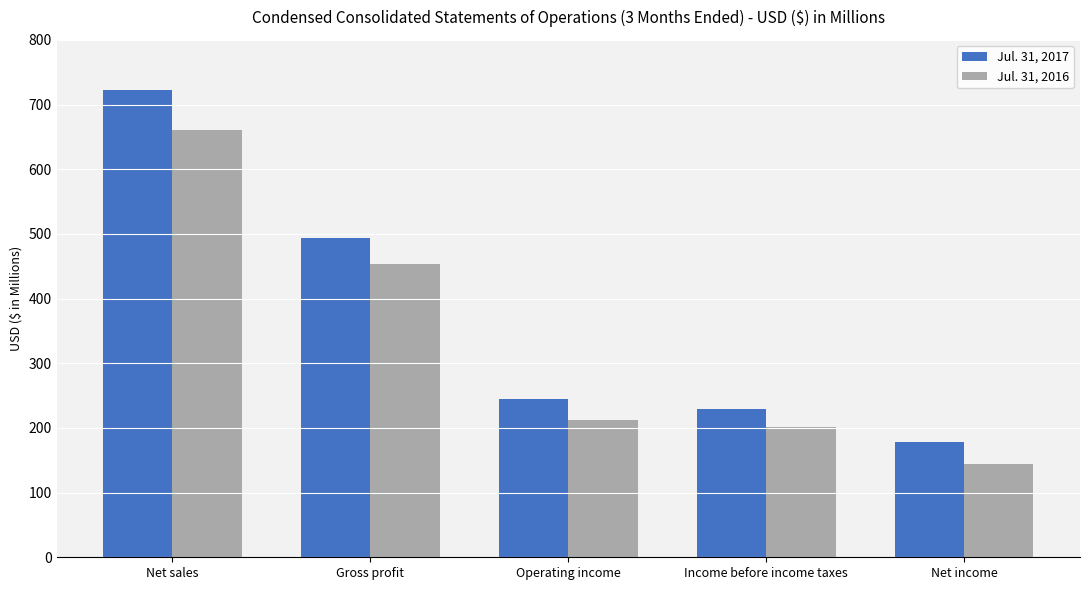

What is the difference between the Jul. 31, 2017 values at Operating income and Net income?

66